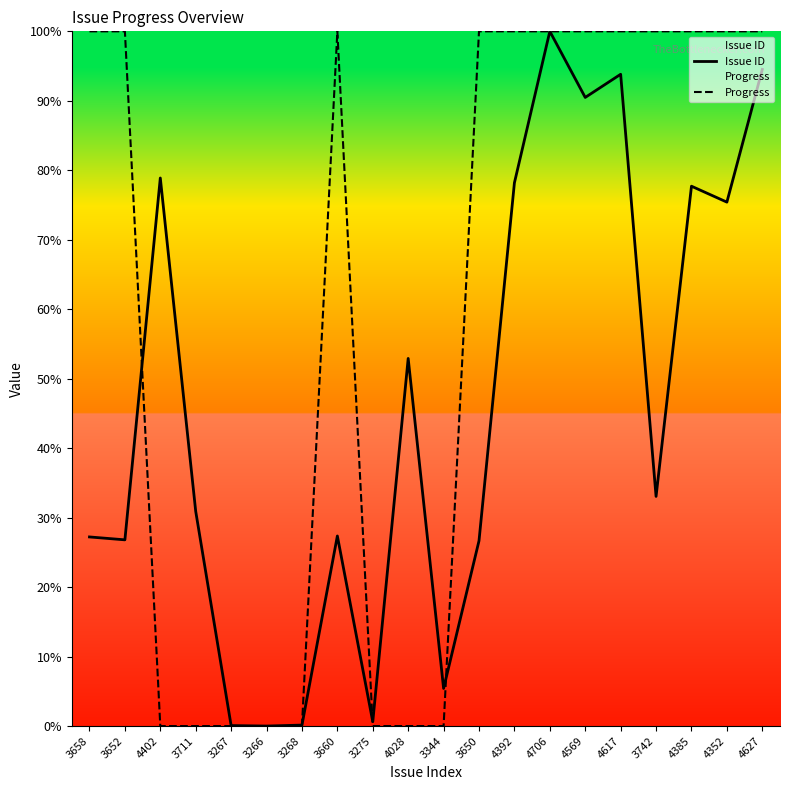

True or false: Progress has more than 0 interior local peaks.

True